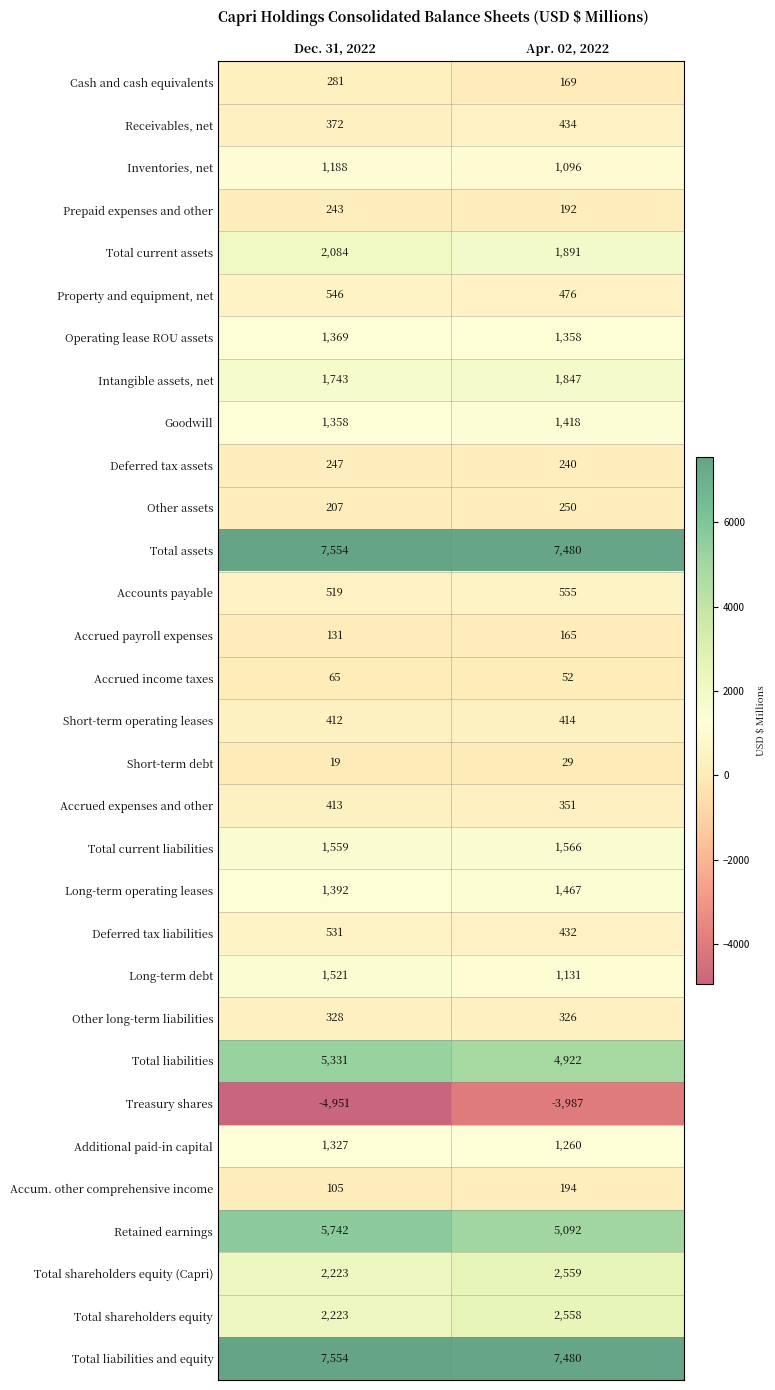

What is the approximate value of Inventories, net at Apr. 02, 2022, to the nearest 5?

1095